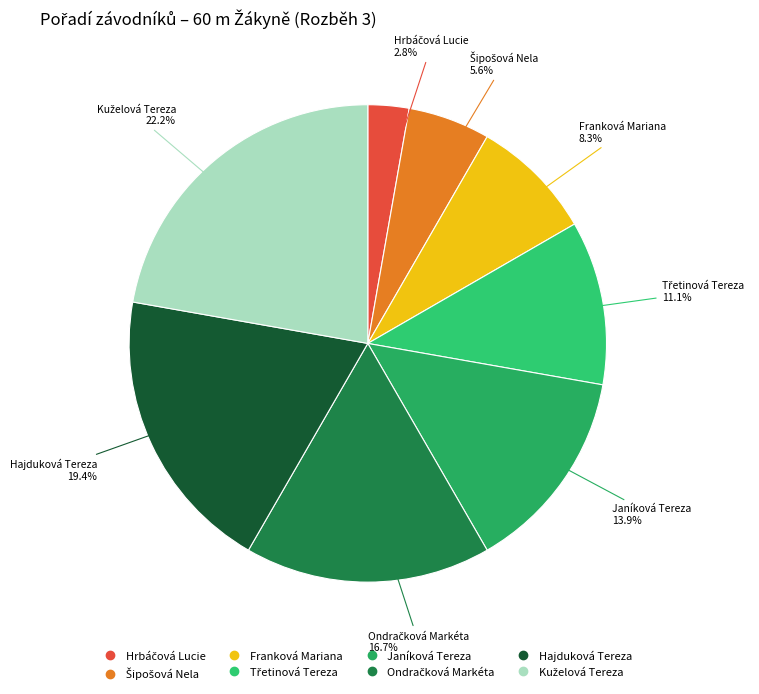

Is Franková Mariana the majority of the pie?

No